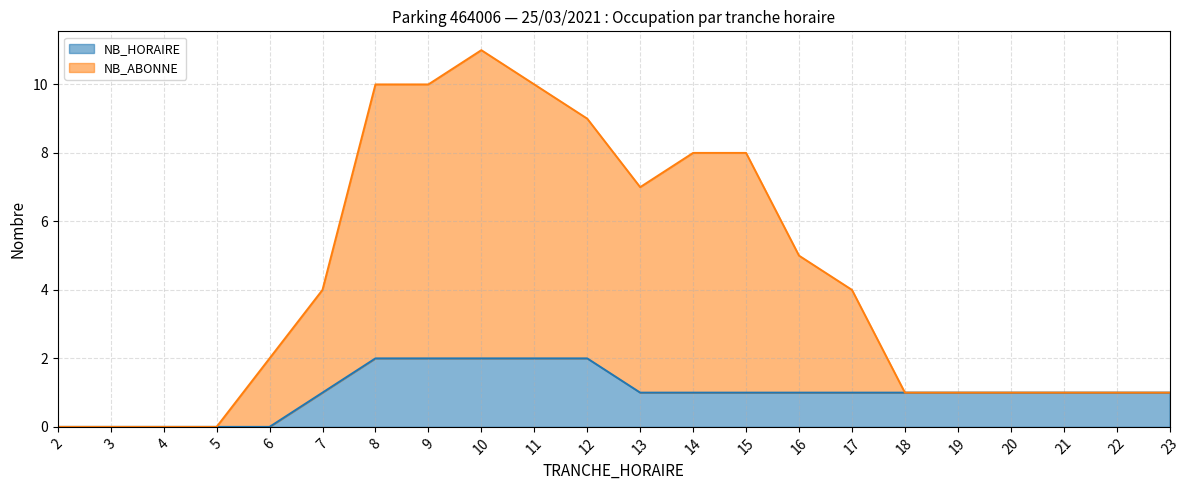

True or false: NB_ABONNE and NB_HORAIRE intersect in this chart.

False